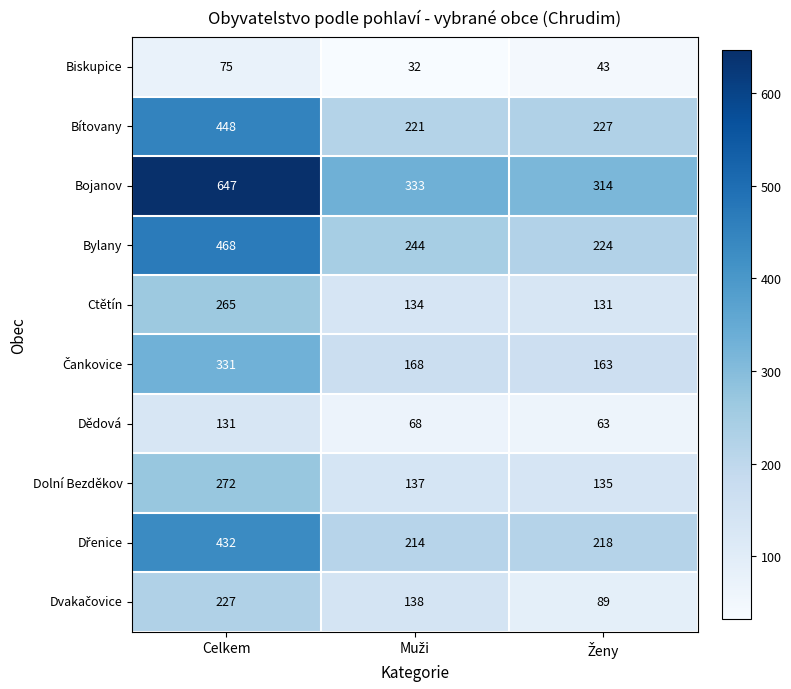

What is the lowest value of the Biskupice series?

32